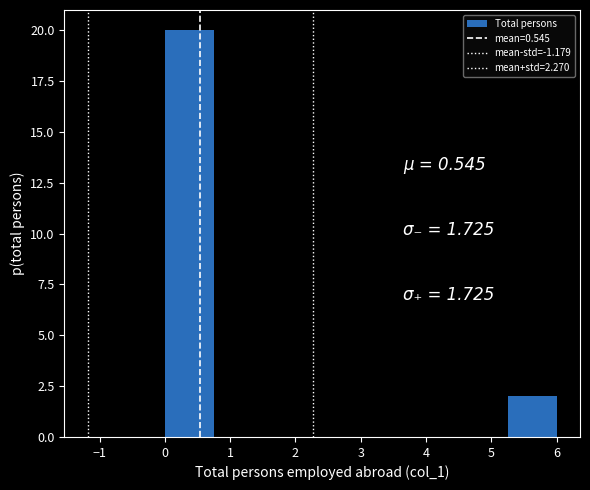

What is the height of the bar covering 5.25 to 6.00 on the x-axis? Neither the bar edges nor the heights are printed on the chart, so give them approximately, as read against the axes.

2